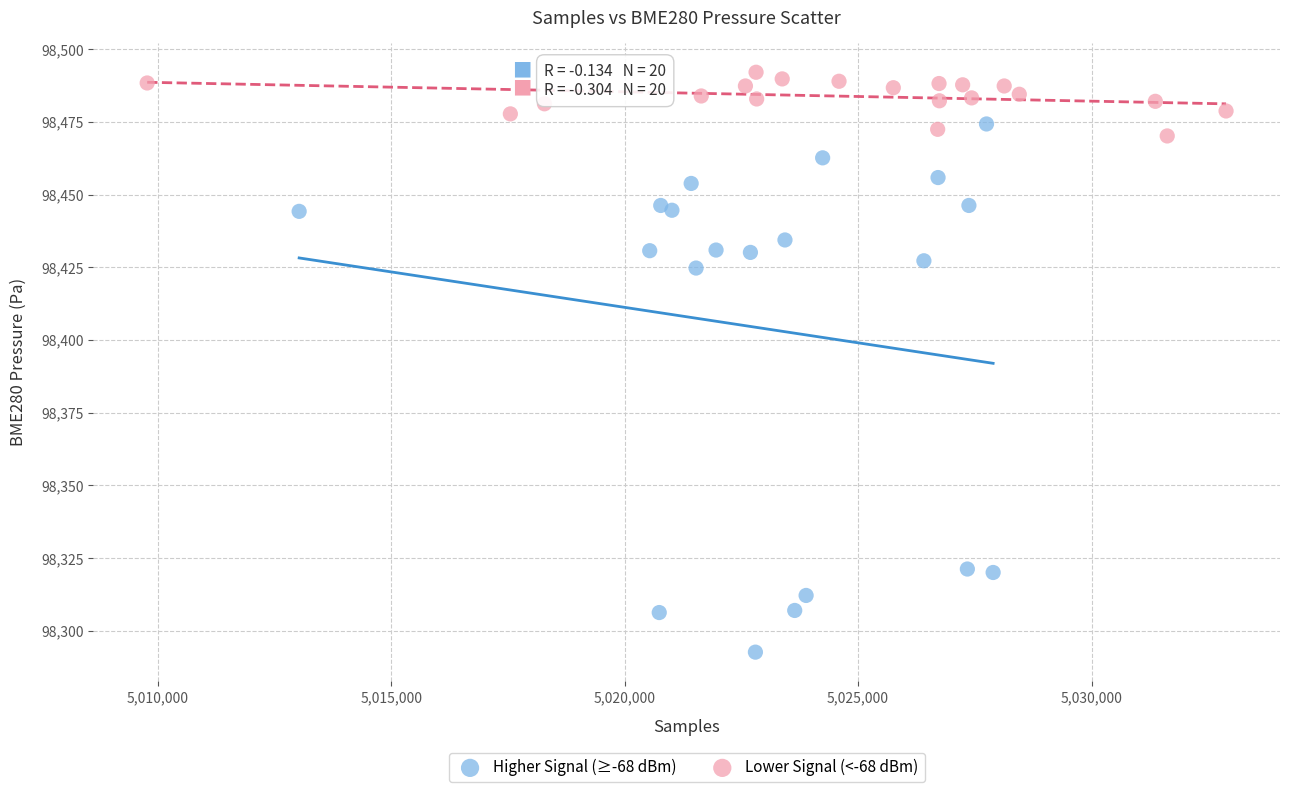

Which series reaches the minimum Y coordinate?

Higher Signal (≥-68 dBm)